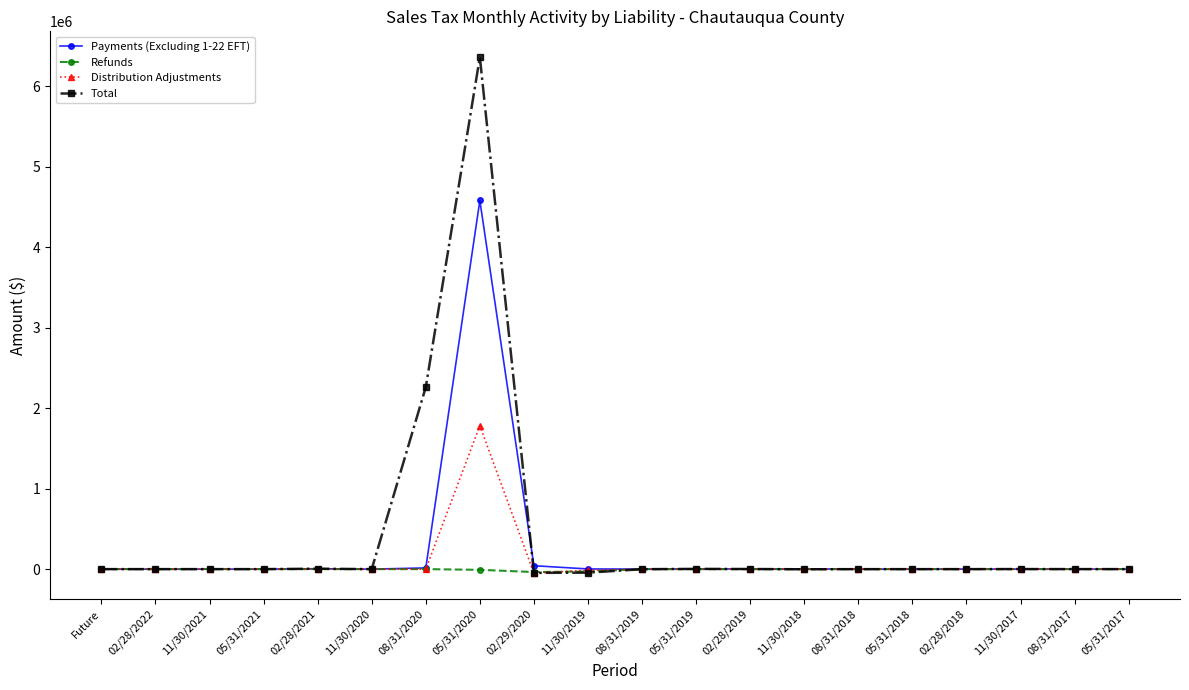

What is the sum of all Refunds values?

-77496.5